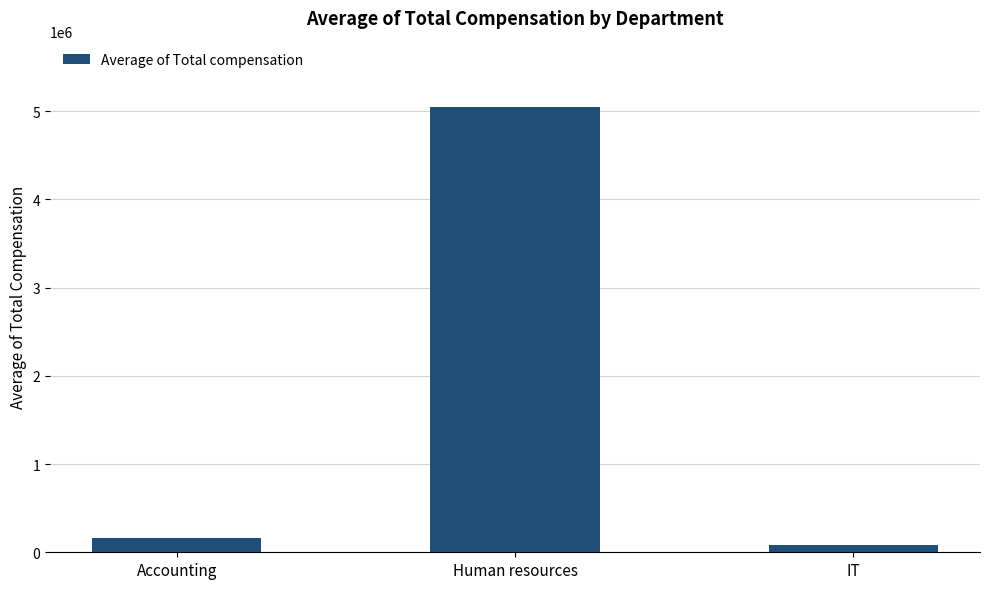

What is the greatest value displayed?

5042500.5